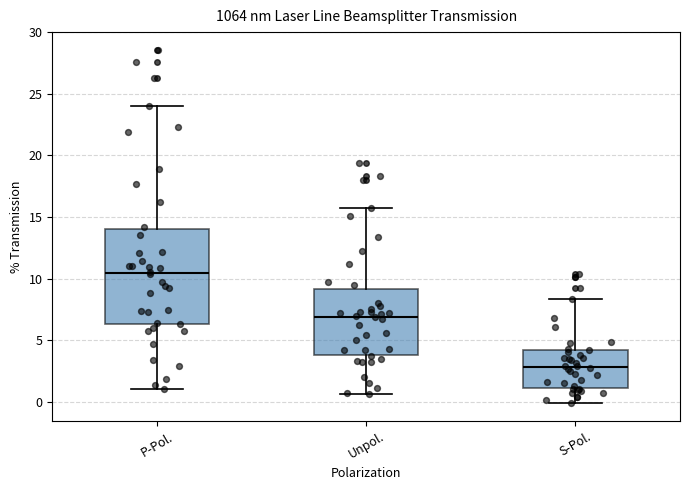

Which box has the highest median line?

P-Pol.